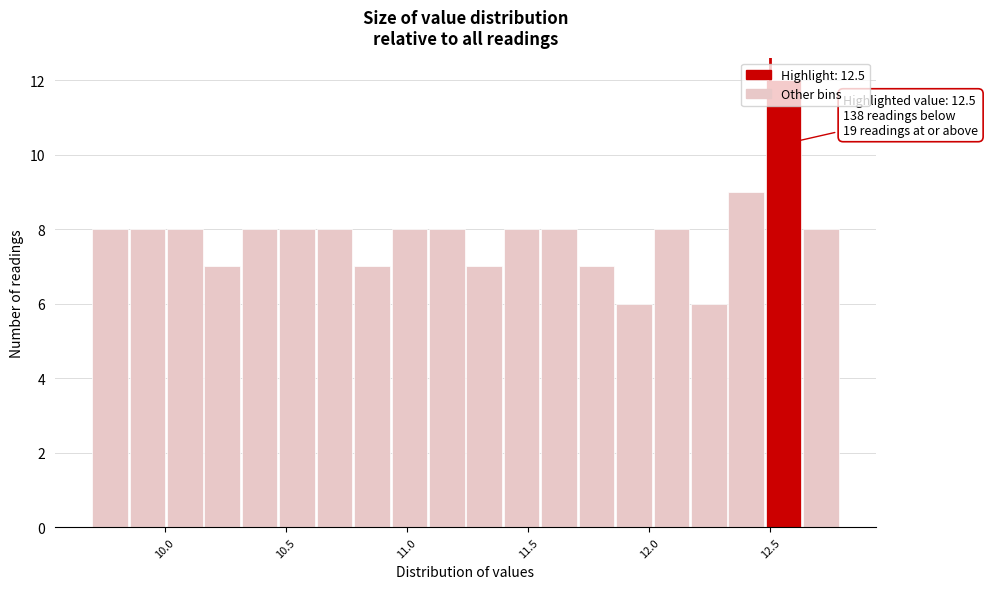

Around what value on the x-axis is the tallest bar? Give the approximate position of its centre, as read against the axis.

12.55